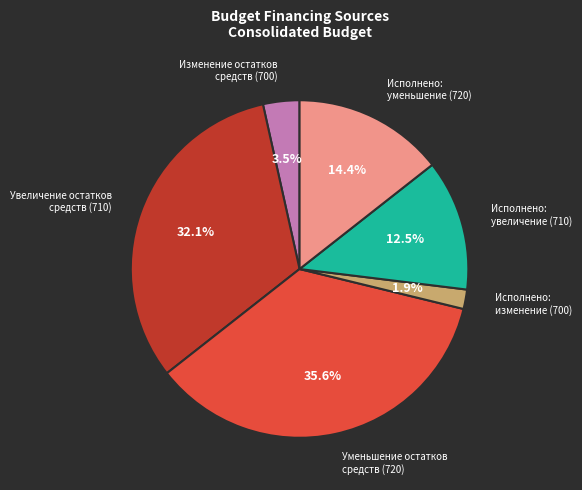

To the nearest percent, what is the difference between the largest and smallest slice percentages?

34%